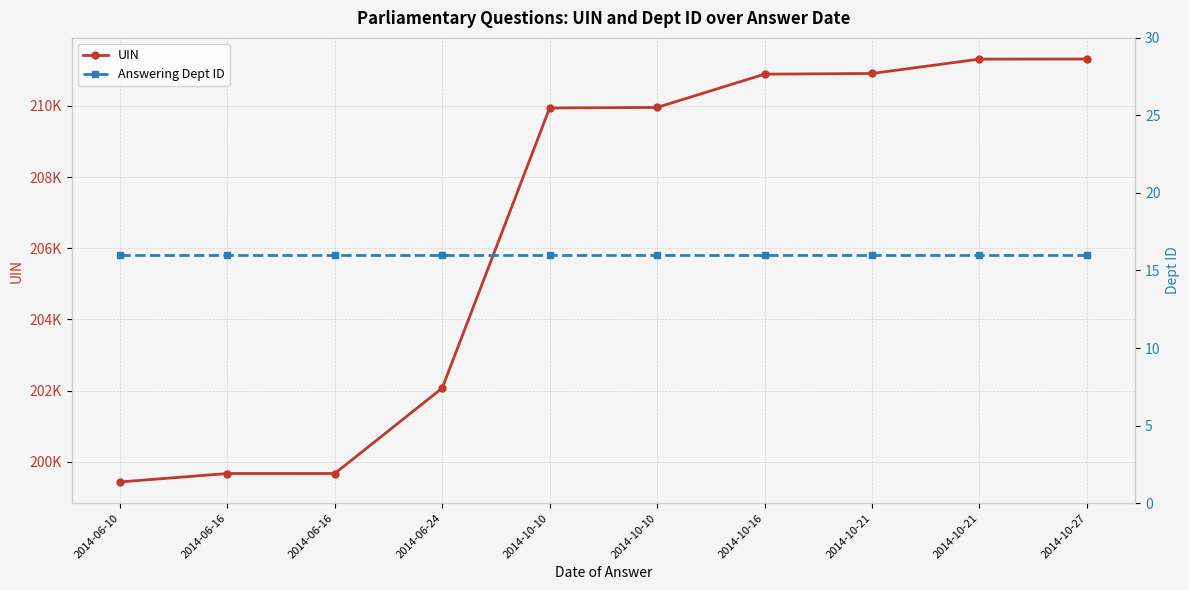

What is the difference between the second highest and second lowest values in the UIN series?

11645